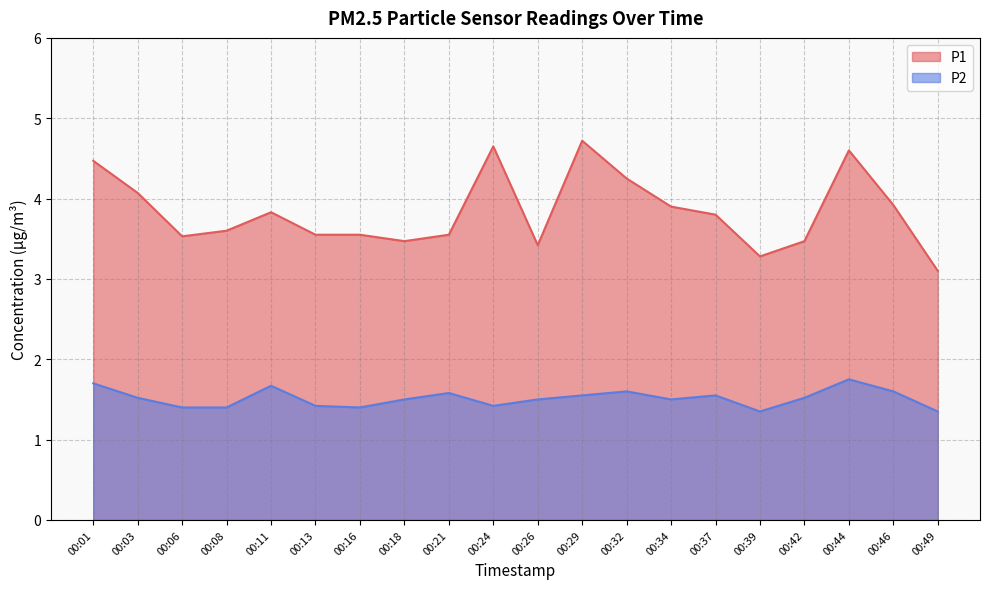

Which series has the largest total across all categories?

P1